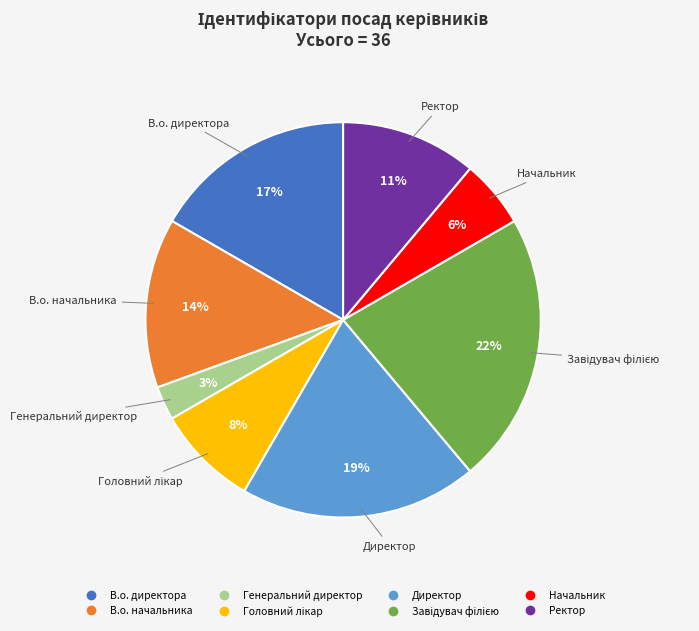

Which category has the smallest portion of the pie?

Генеральний директор